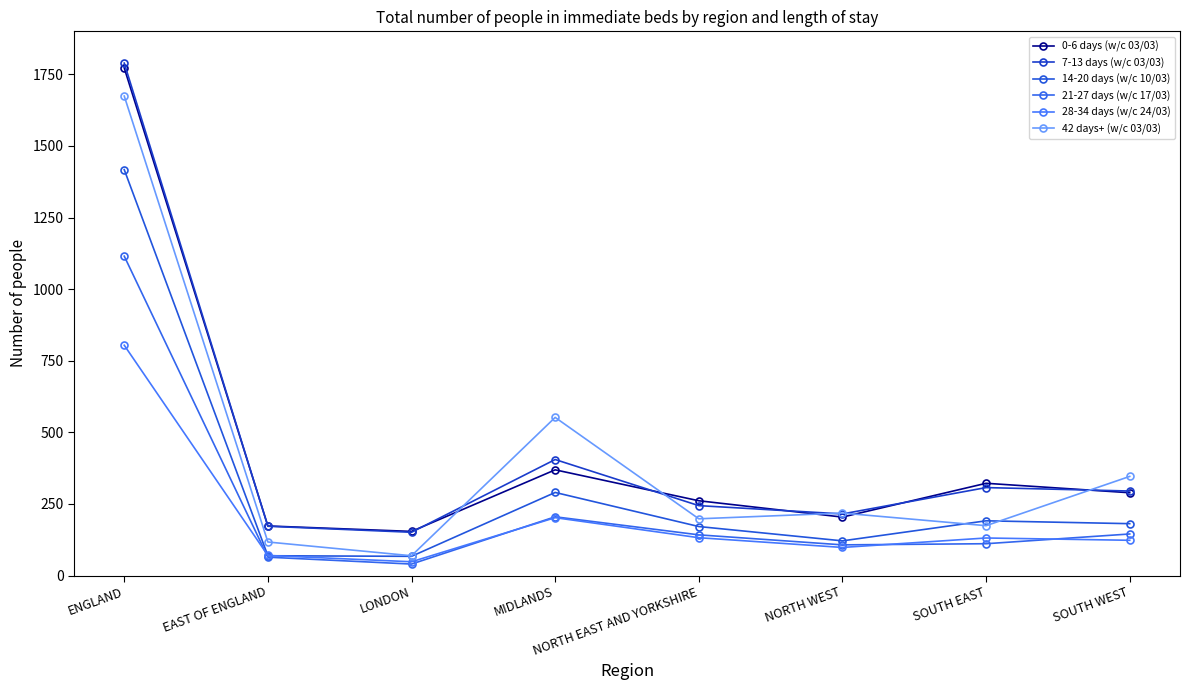

What is the difference between the 42 days+ (w/c 03/03) values at NORTH EAST AND YORKSHIRE and ENGLAND?

1476